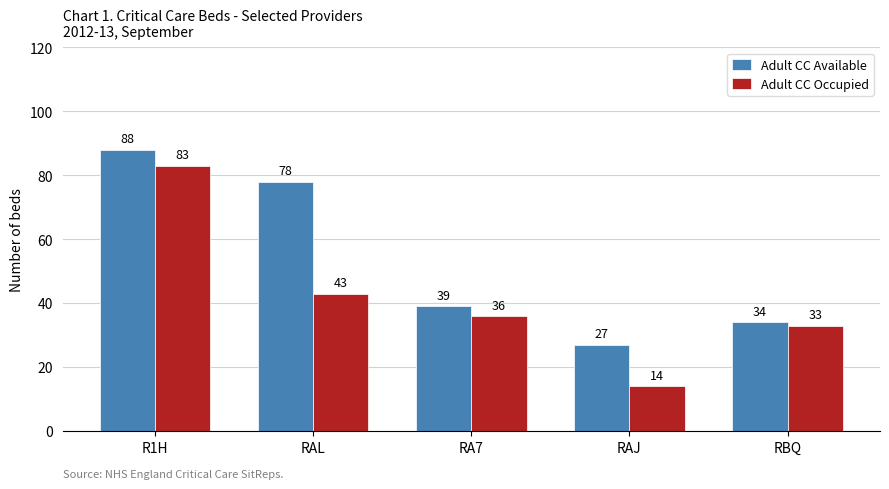

True or false: Adult CC Available has a value of 44 at RAJ.

False